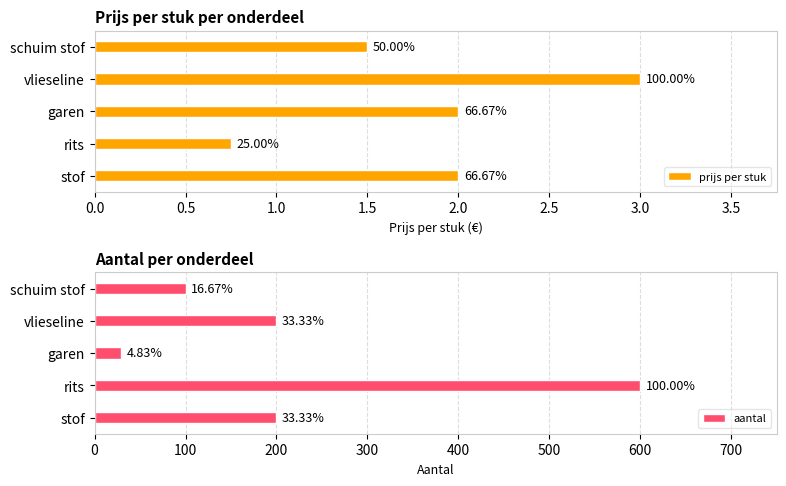

What is the difference between the highest and lowest values at vlieseline?

197.0